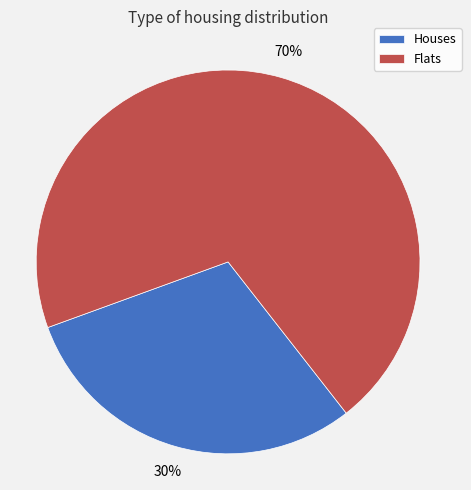

Rank the categories by value from lowest to highest.

Houses, Flats